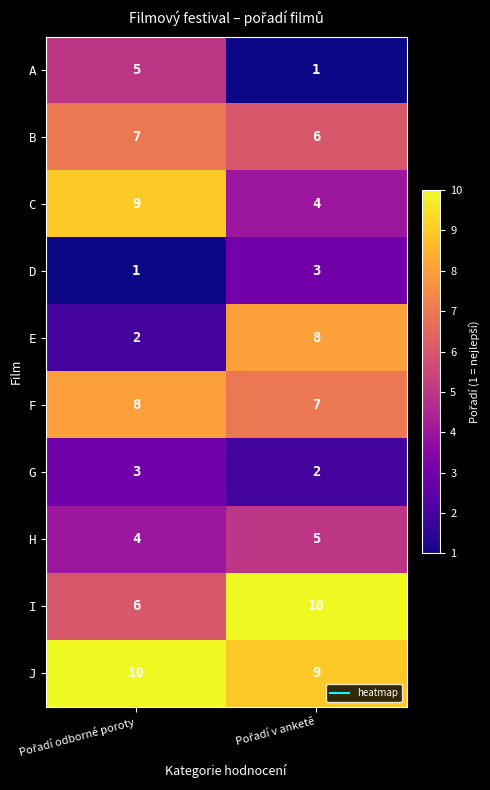

What is the greatest value displayed?

10